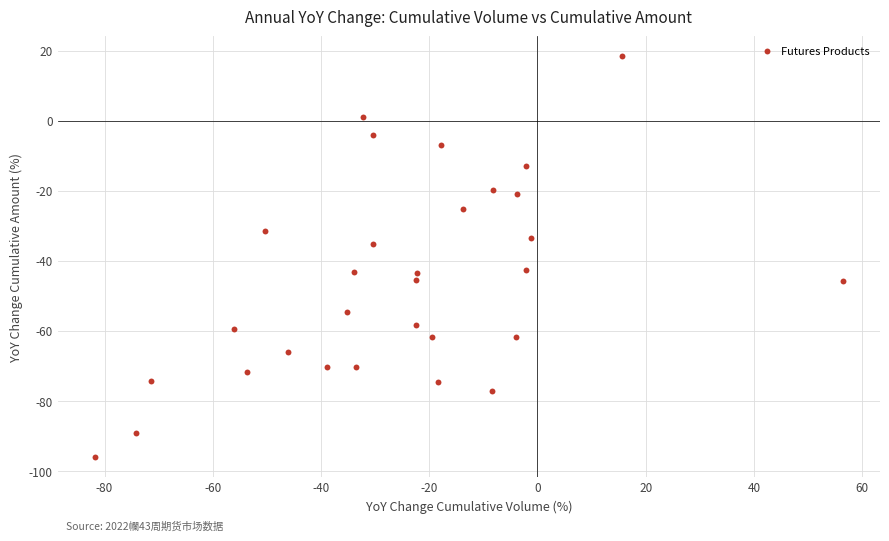

What Y value in the scatter plot is closest to -38?

-35.2